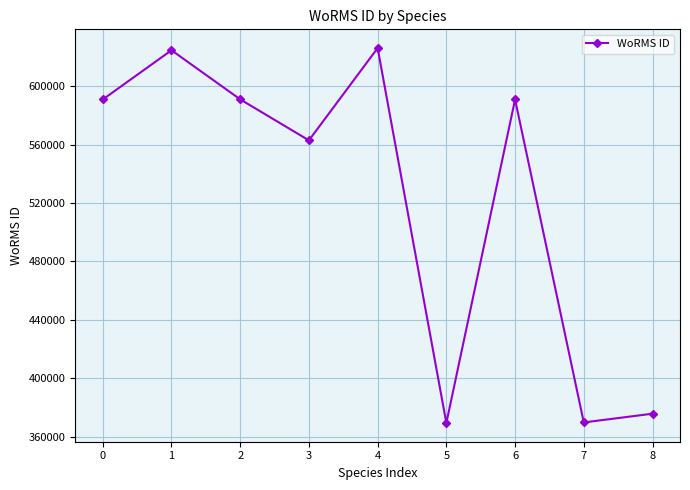

What is the difference between the second highest and second lowest values?

254652